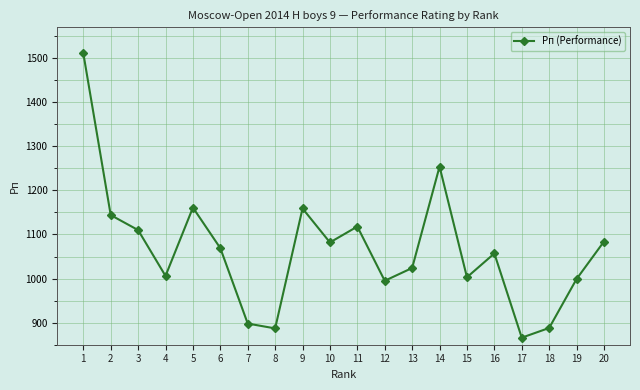

How many distinct data groups are displayed?

1